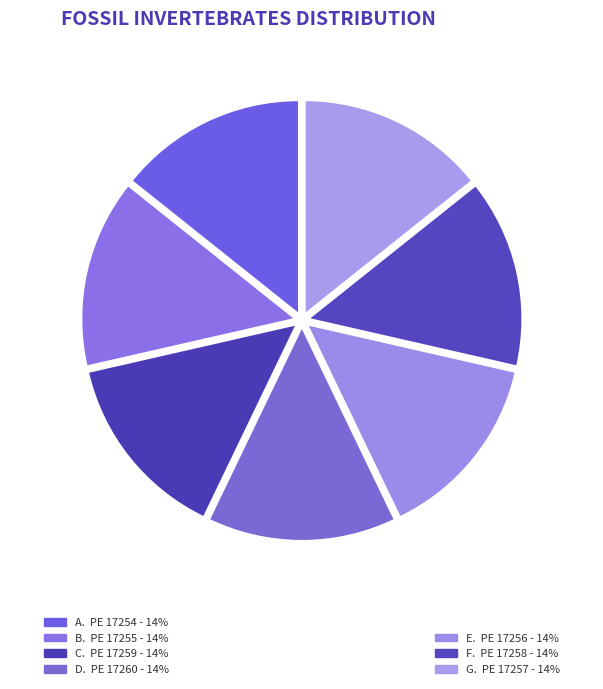

What percentage is NOT represented by PE 17259?

85.7%